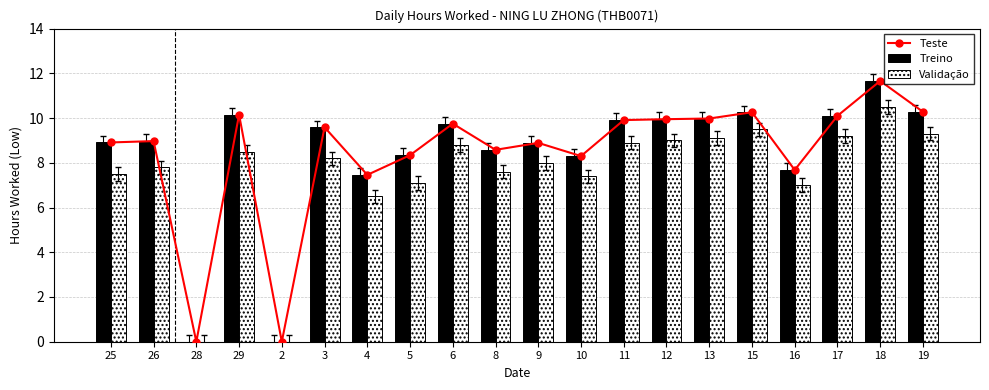

Reading left to right, transcribe all the data shown in this chart.

Teste: 8.9	9.0	0.0	10.2	0.0	9.6	7.5	8.3	9.8	8.6	8.9	8.3	9.9	9.9	10.0	10.3	7.7	10.1	11.7	10.3
Treino: 8.9	9.0	0.0	10.2	0.0	9.6	7.5	8.3	9.8	8.6	8.9	8.3	9.9	9.9	10.0	10.3	7.7	10.1	11.7	10.3
Validação: 7.5	7.8	0.0	8.5	0.0	8.2	6.5	7.1	8.8	7.6	8.0	7.4	8.9	9.0	9.1	9.5	7.0	9.2	10.5	9.3